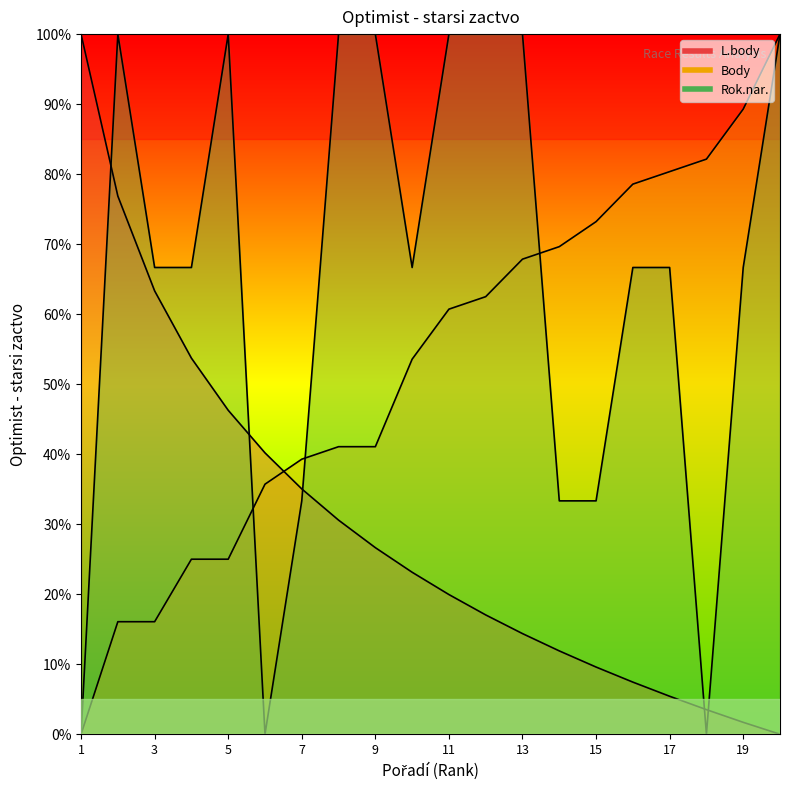

The L.body series shows 24.4 at 2. True or false?

False